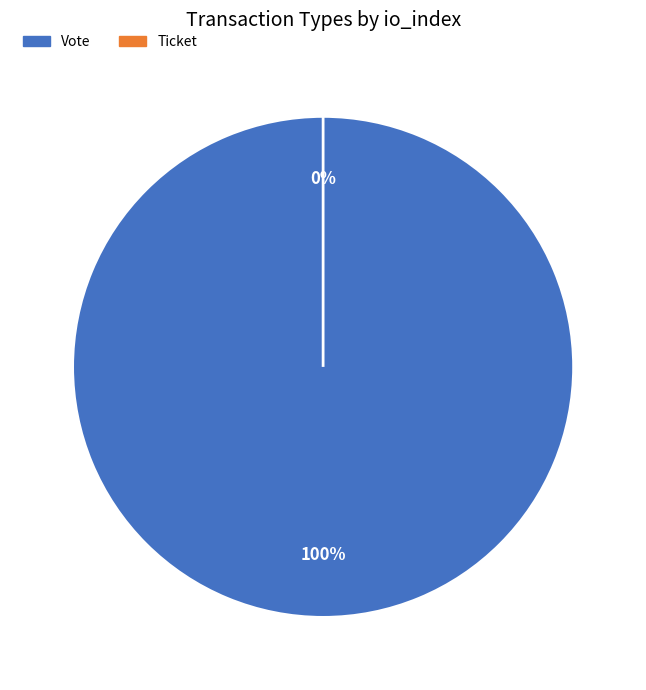

The Vote slice represents 89% of the pie. True or false?

False